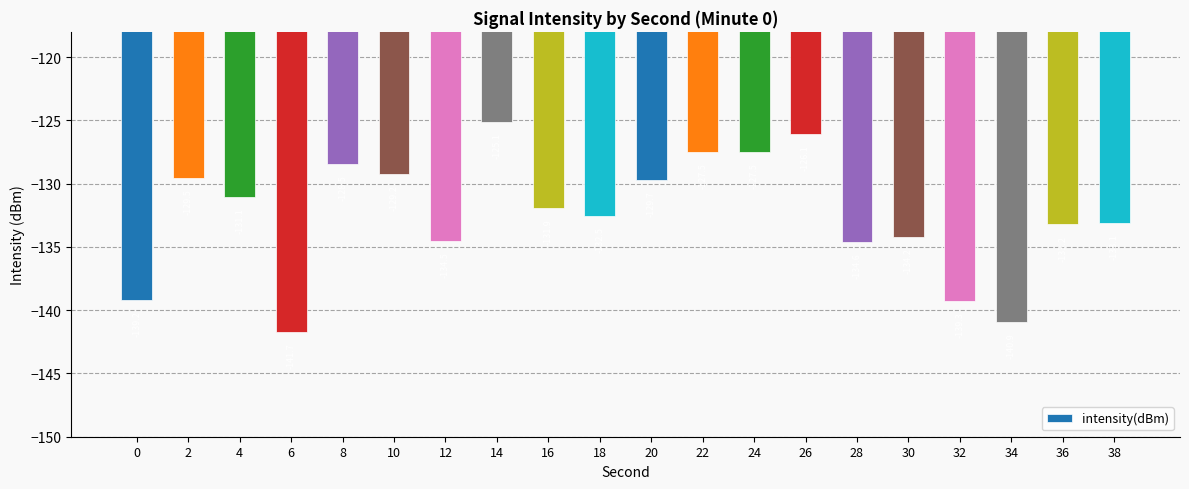

How many bars are there in total?

20